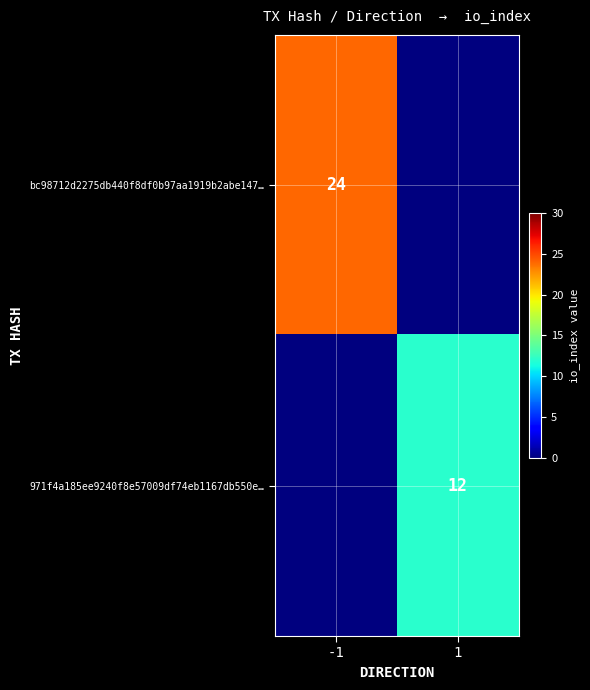

How many distinct data groups are displayed?

2